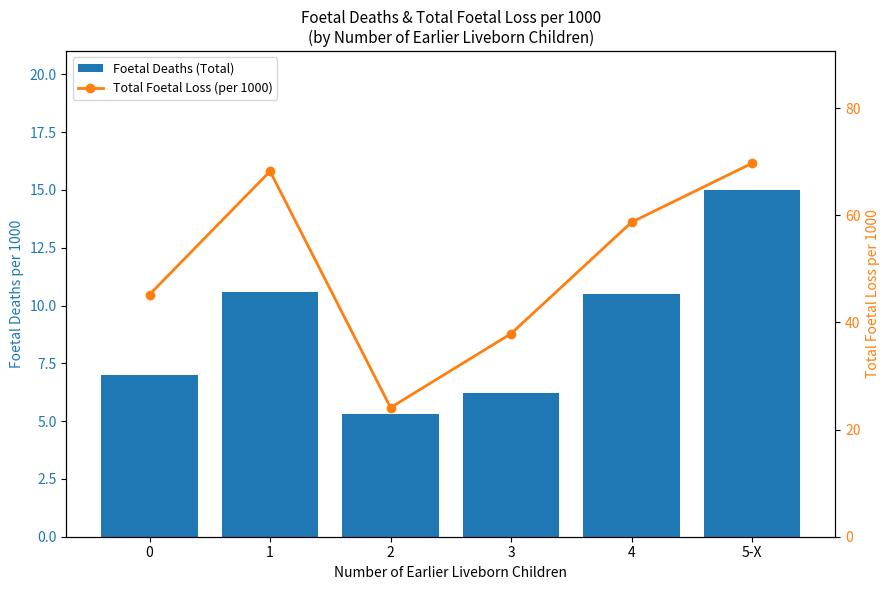

What is the total value across all series at 2?

29.4